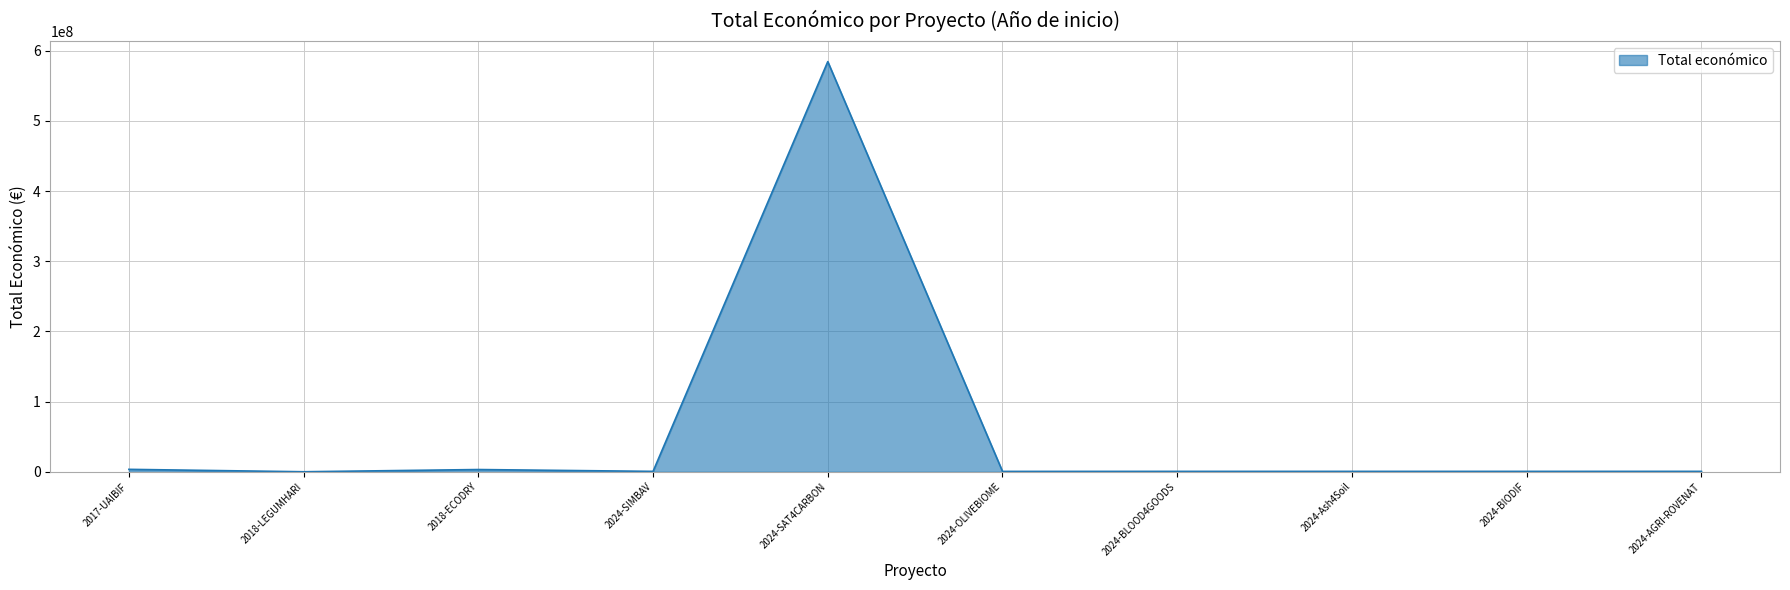

What is the greatest value displayed?

584629417